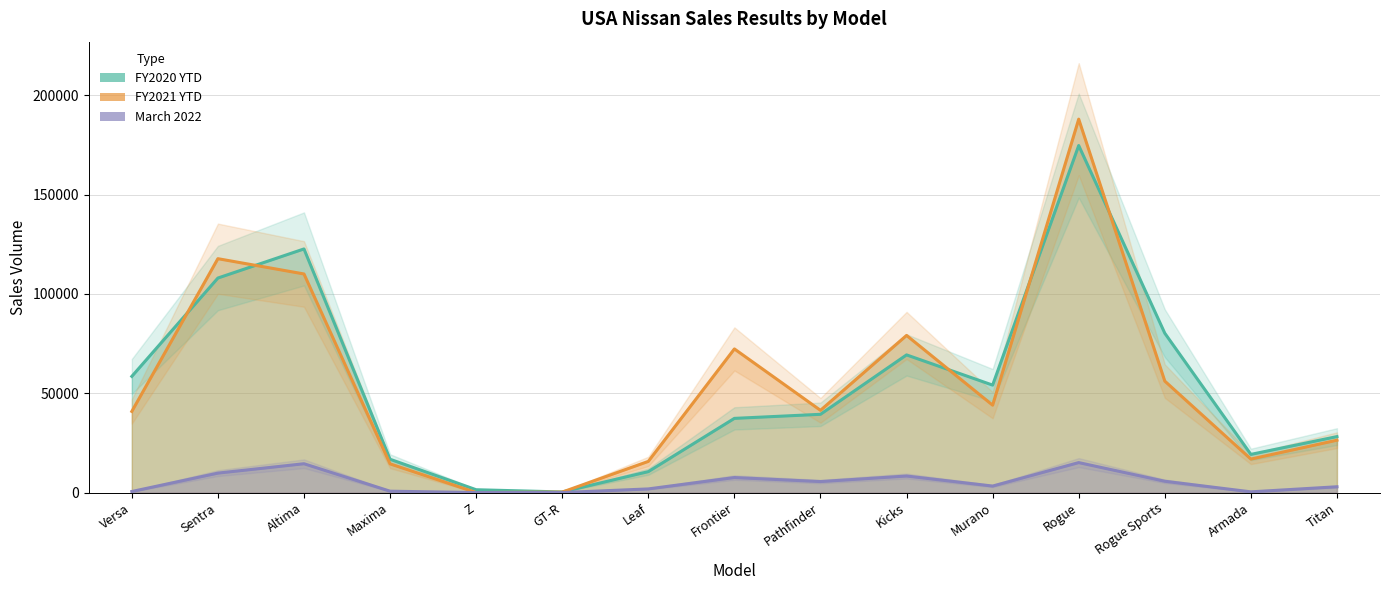

How many data points in FY2021 YTD are less than 41394?

7